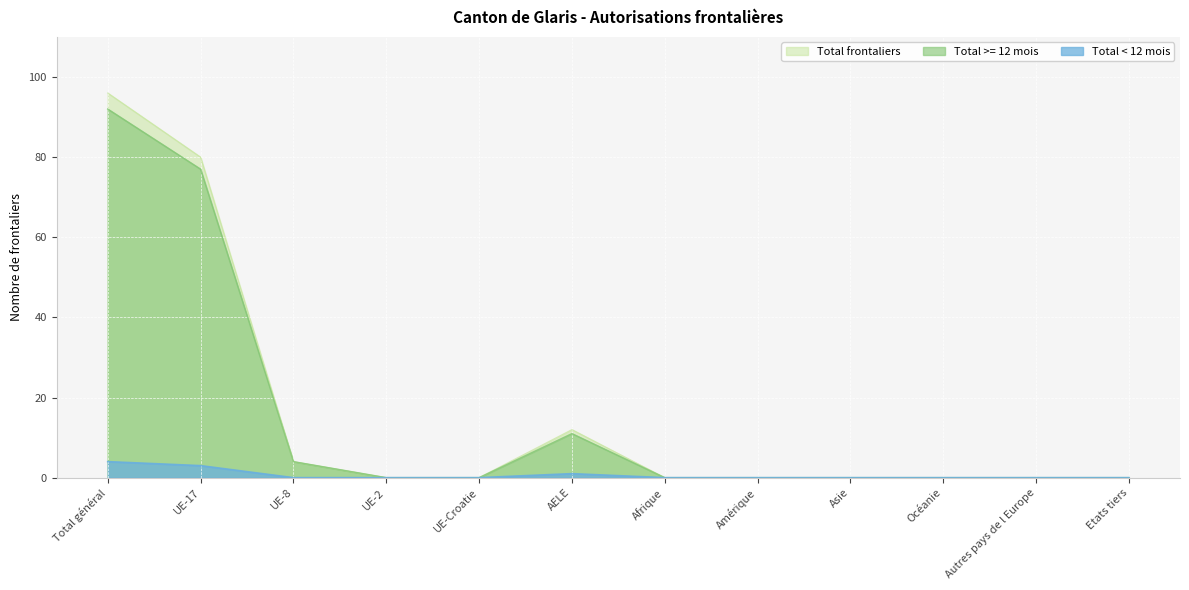

At which category is the sum across all series the highest?

Total général